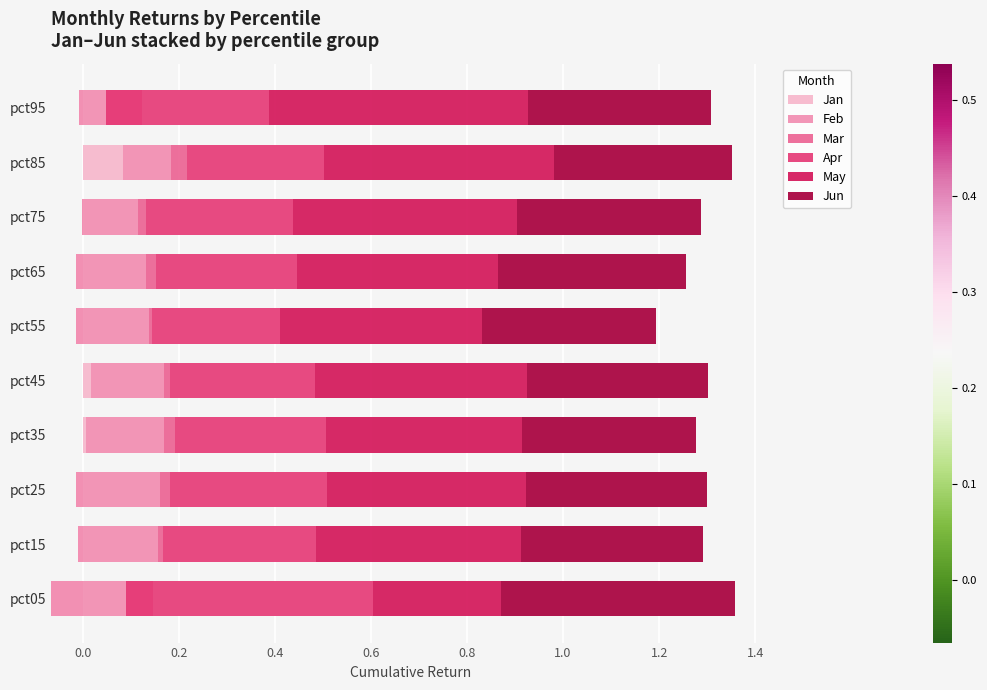

At how many categories does at least one series exceed 0?

10